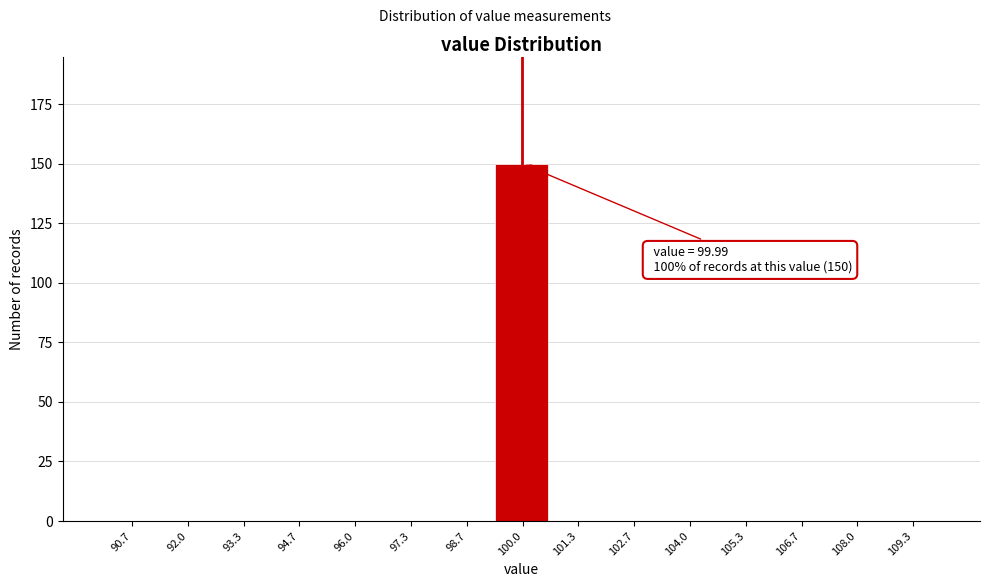

Which range on the x-axis has the tallest bar?

99.4 to 100.6